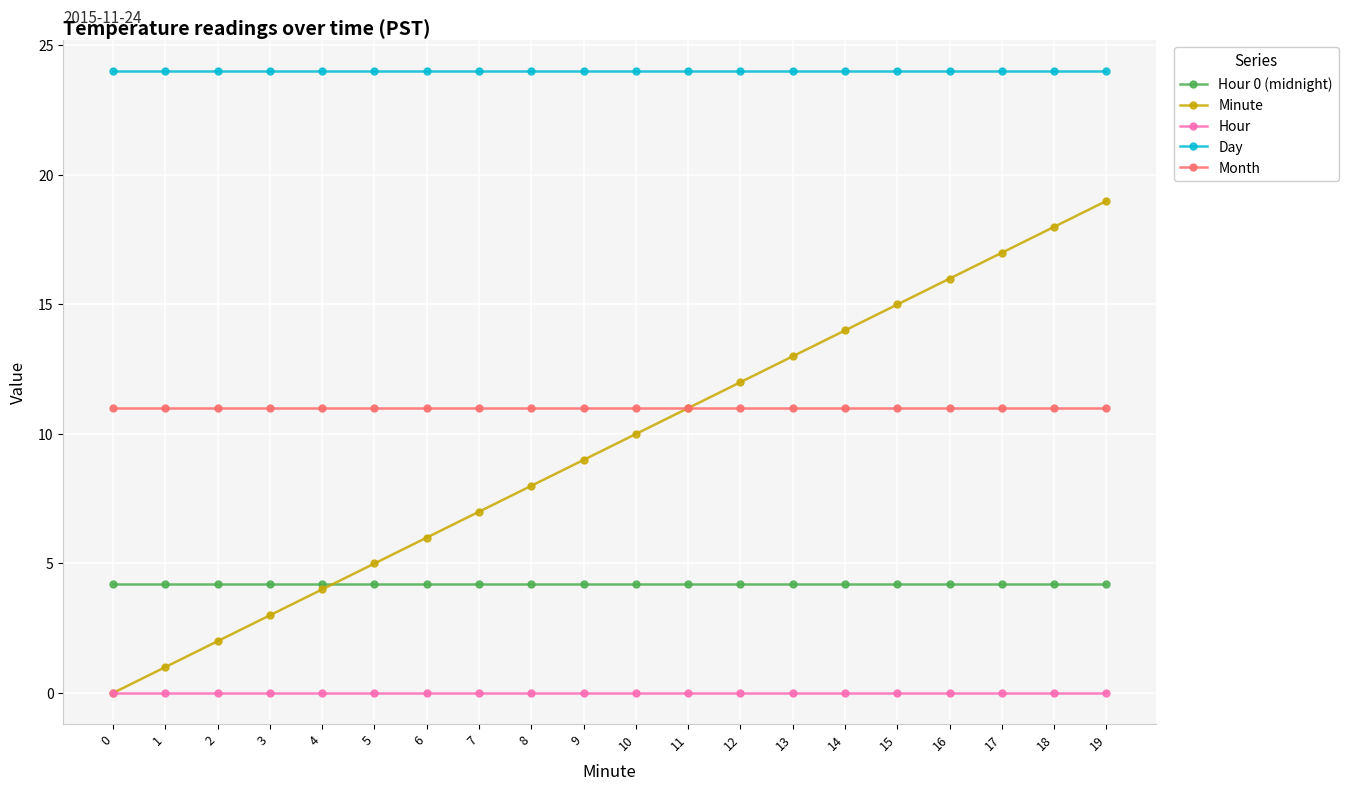

How many categories are shown in the chart?

20